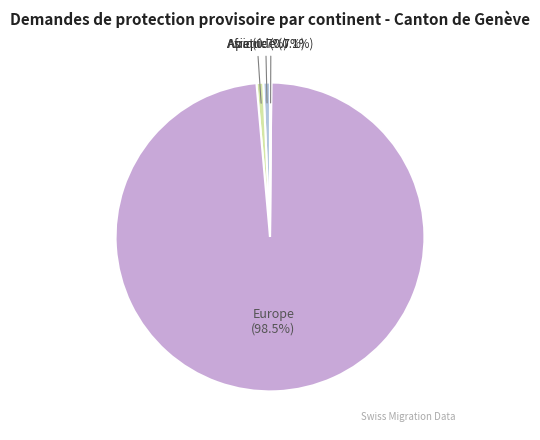

Does any single category account for the majority?

Yes